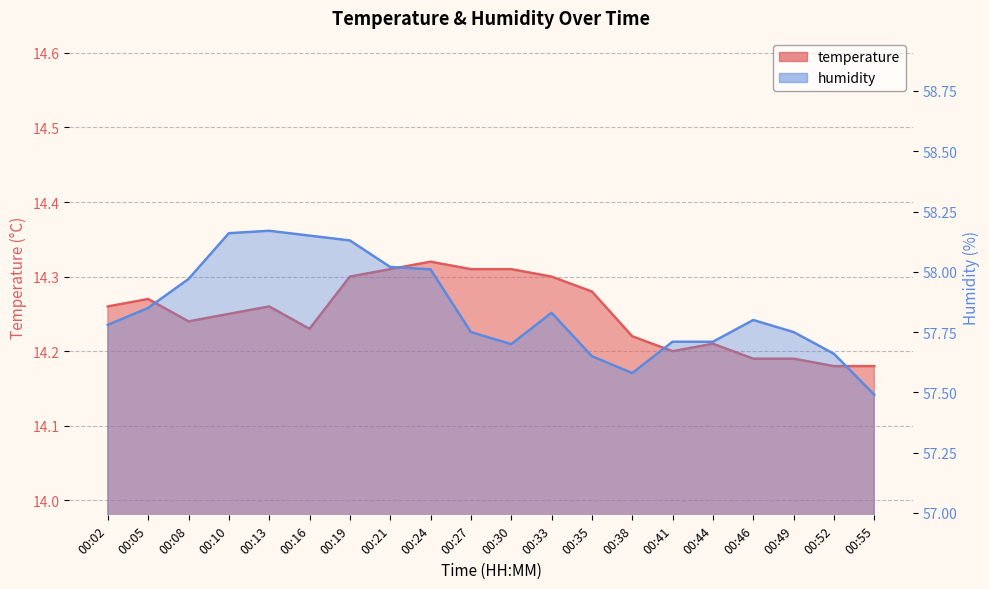

Reading right to left, what are all the values shown in this chart?

temperature: 14.2	14.2	14.2	14.2	14.2	14.2	14.2	14.3	14.3	14.3	14.3	14.3	14.3	14.3	14.2	14.3	14.2	14.2	14.3	14.3
humidity: 57.5	57.7	57.8	57.8	57.7	57.7	57.6	57.6	57.8	57.7	57.8	58.0	58.0	58.1	58.1	58.2	58.2	58.0	57.9	57.8